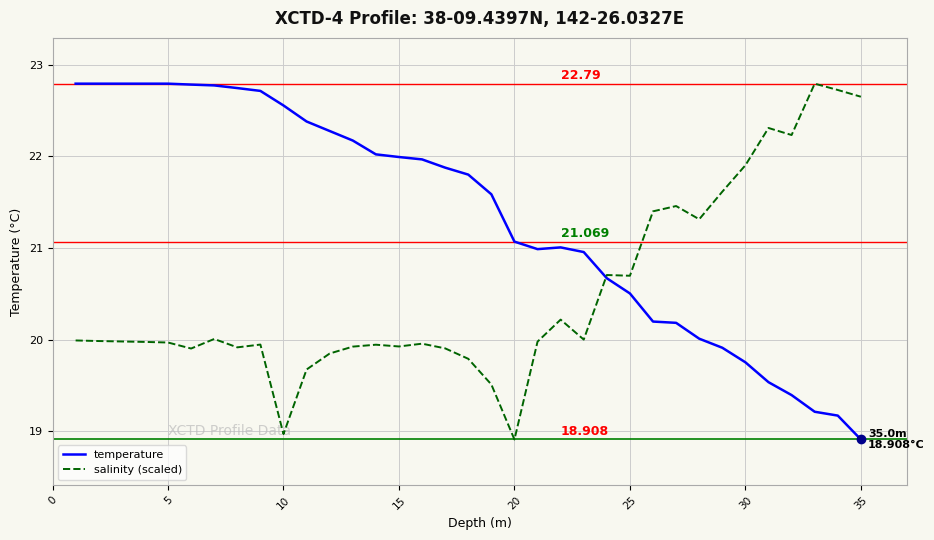

True or false: temperature and salinity (scaled) cross at least once.

True